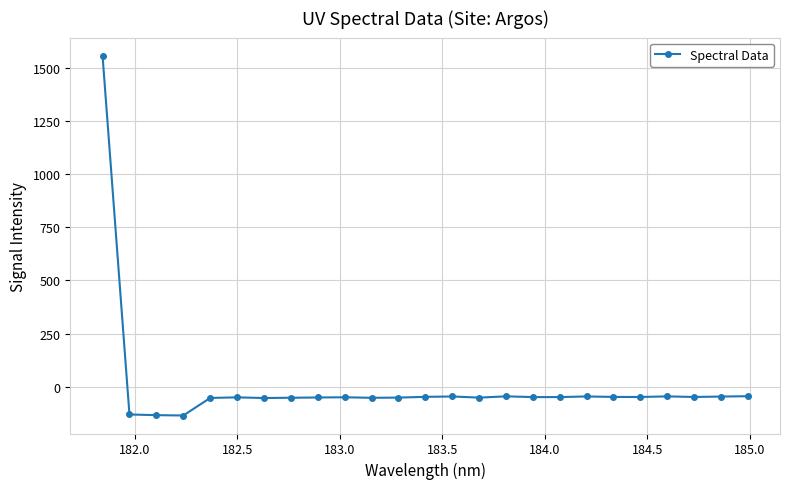

How many data points are above -48?

9